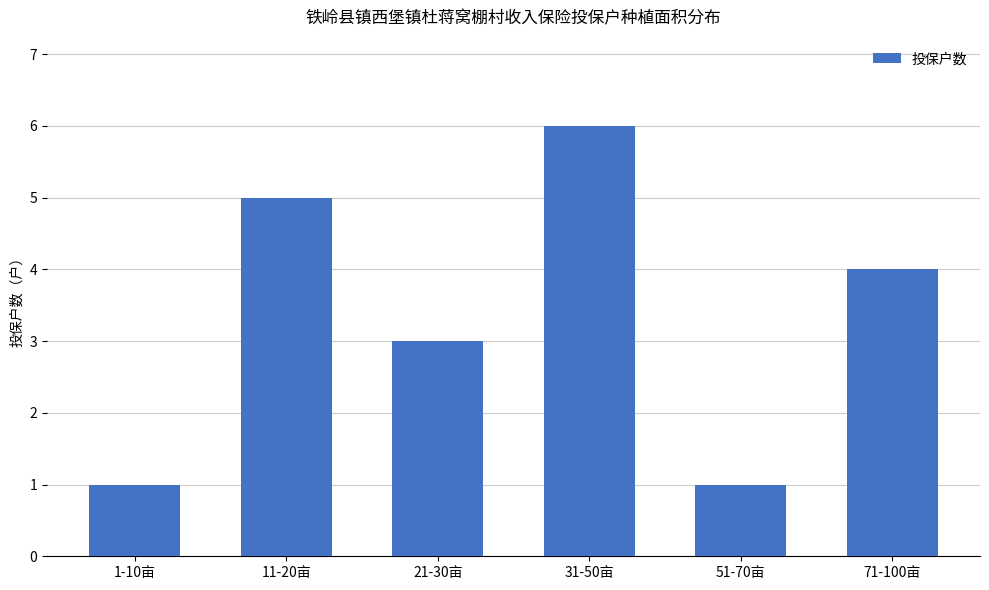

What is the label of the 1st bar from the right?

71-100亩